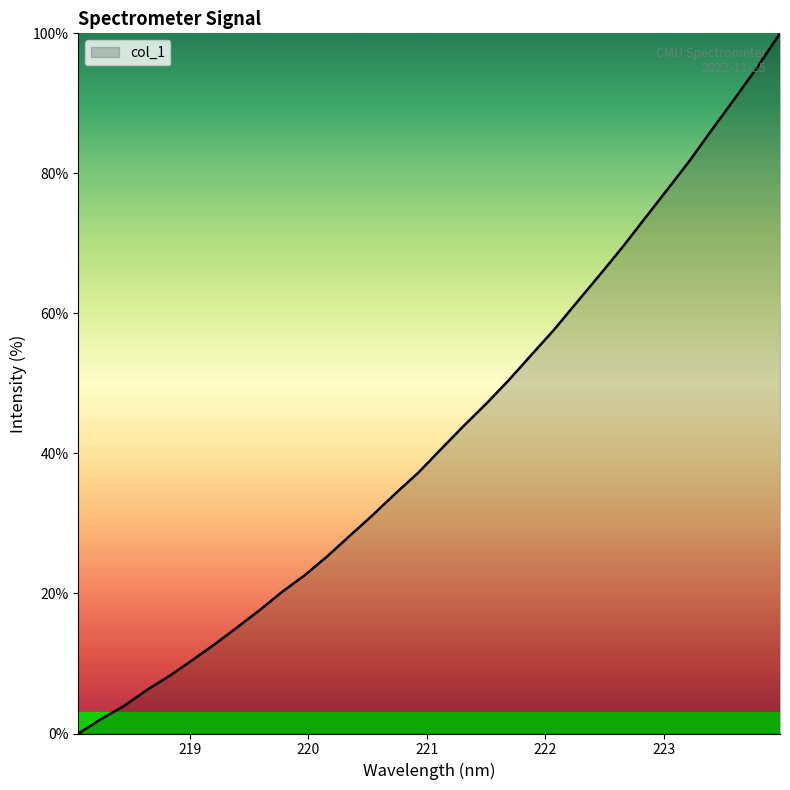

What is the greatest value displayed?

100.0